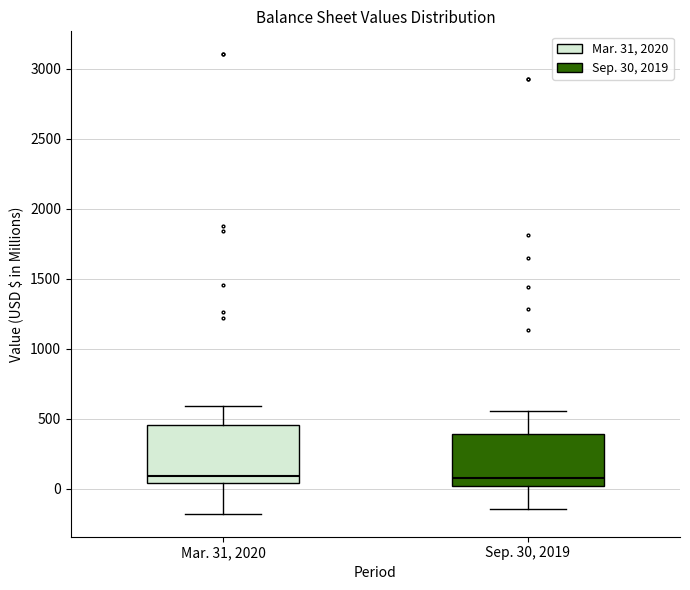

Reading left to right, read every box against the y-axis: the position of its median line, the range the box covers, and the ends of its whiskers. The values are not printed on the chart, so give them approximately, as read against the axis.

Mar. 31, 2020: median 100, box 50 to 450, whiskers -200 to 600
Sep. 30, 2019: median 100, box 0 to 400, whiskers -150 to 550